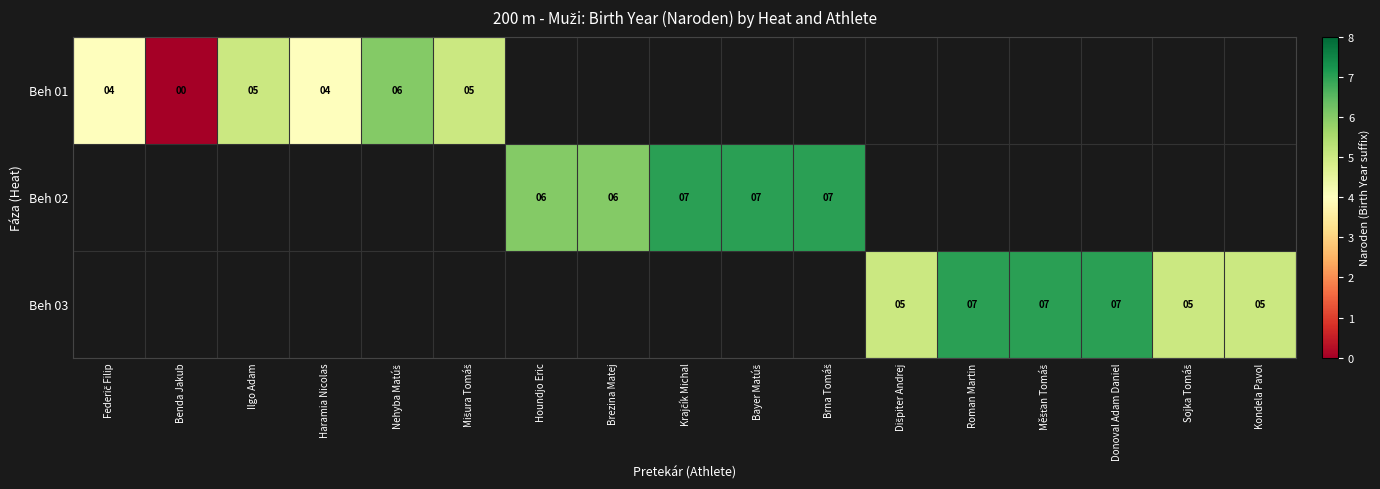

Is it true that Beh 03 equals 4 at Donoval Adam Daniel?

False